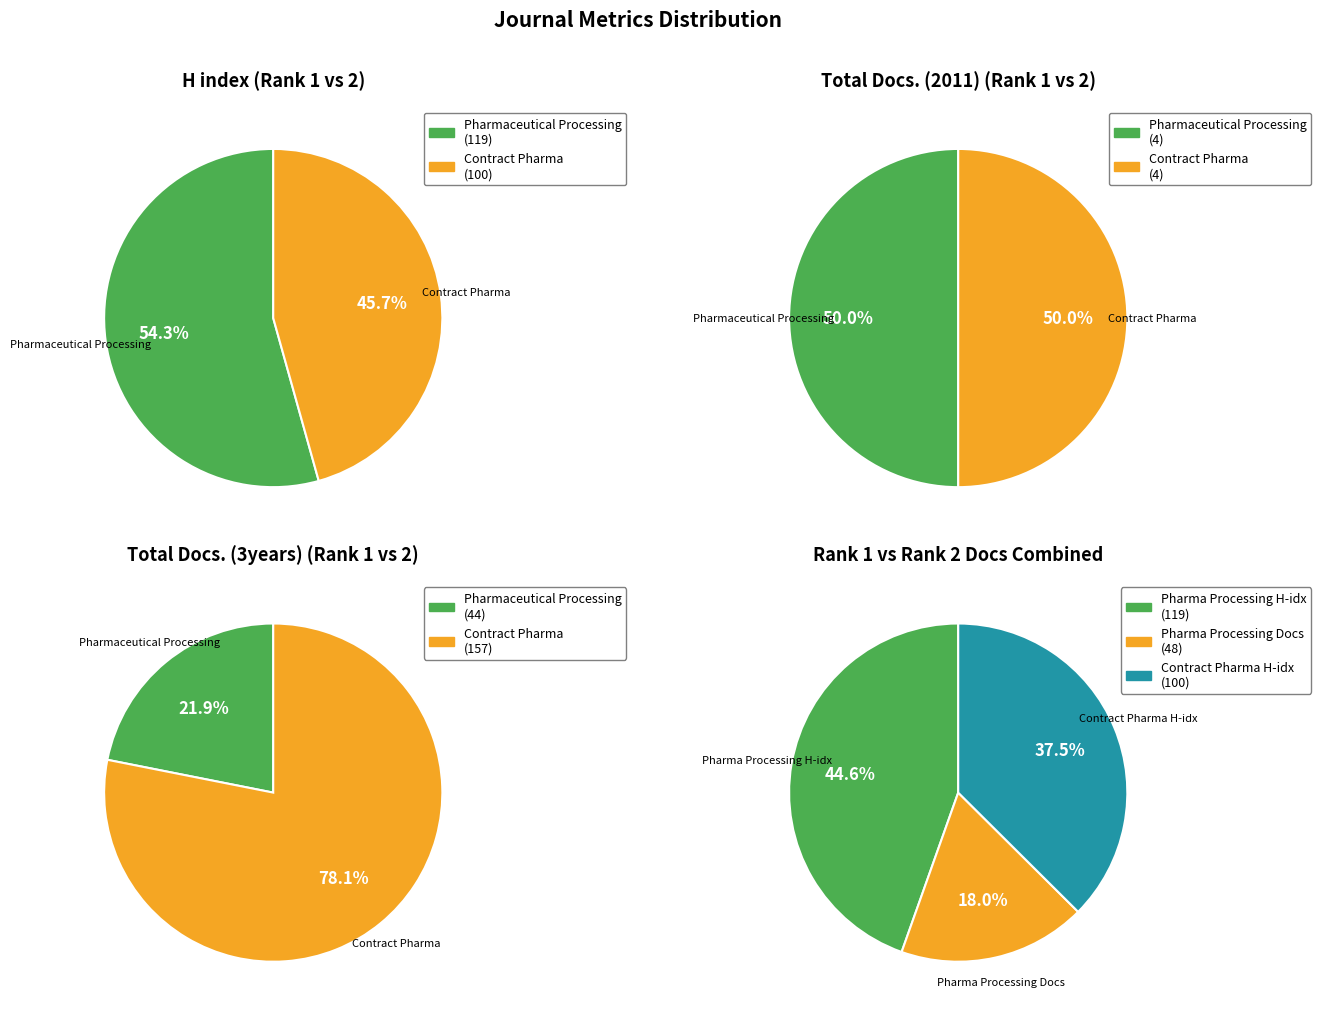

What is the majority slice?

Pharmaceutical Processing